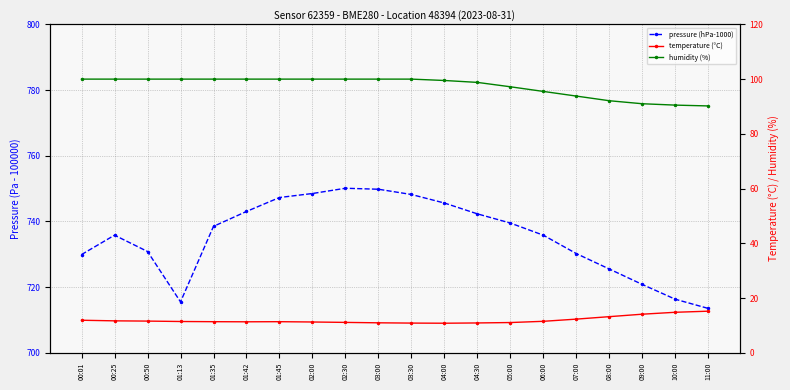

Where is humidity (%) nearest to the value 95?

06:00